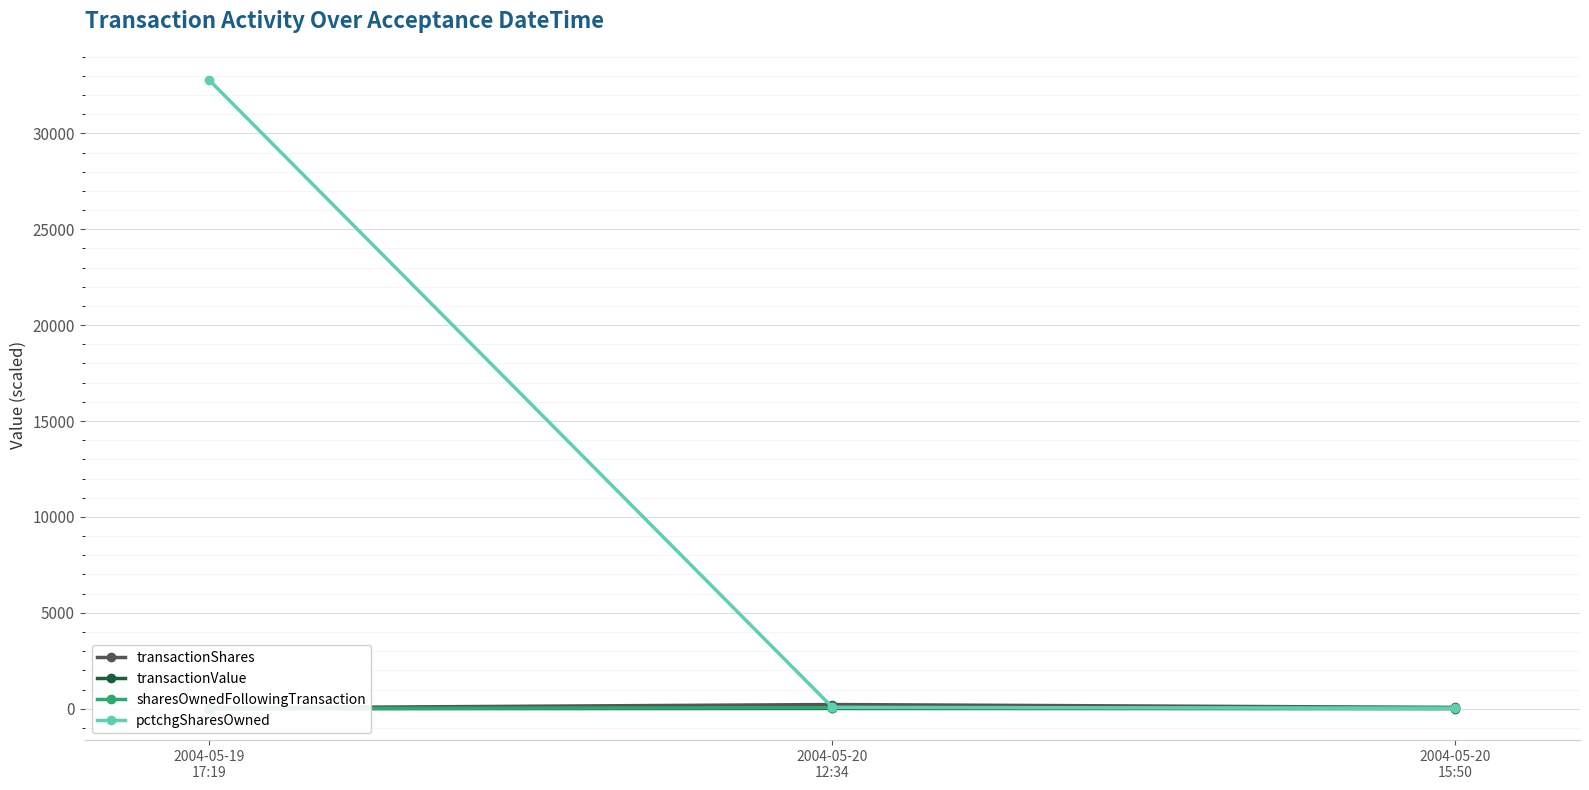

What is the total value across all series at 2004-05-19
17:19?

32807.6